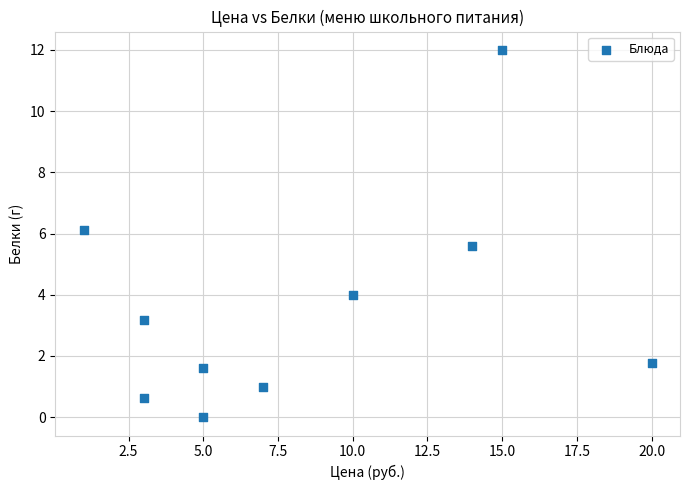

What is the average Y value?

3.6